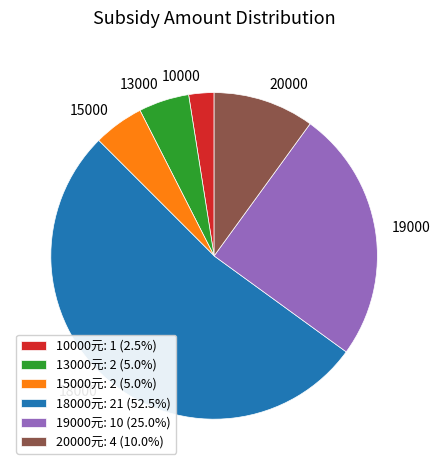

Does 20000元: 4 (10.0%) represent more than half of the total?

No